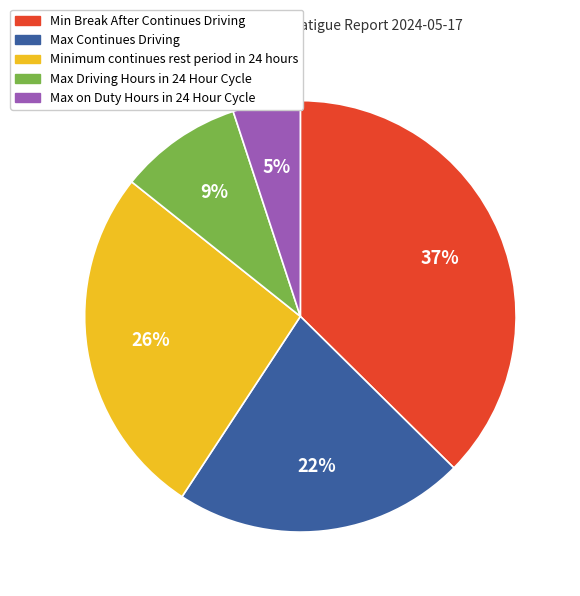

Is Min Break After Continues Driving the majority of the pie?

No